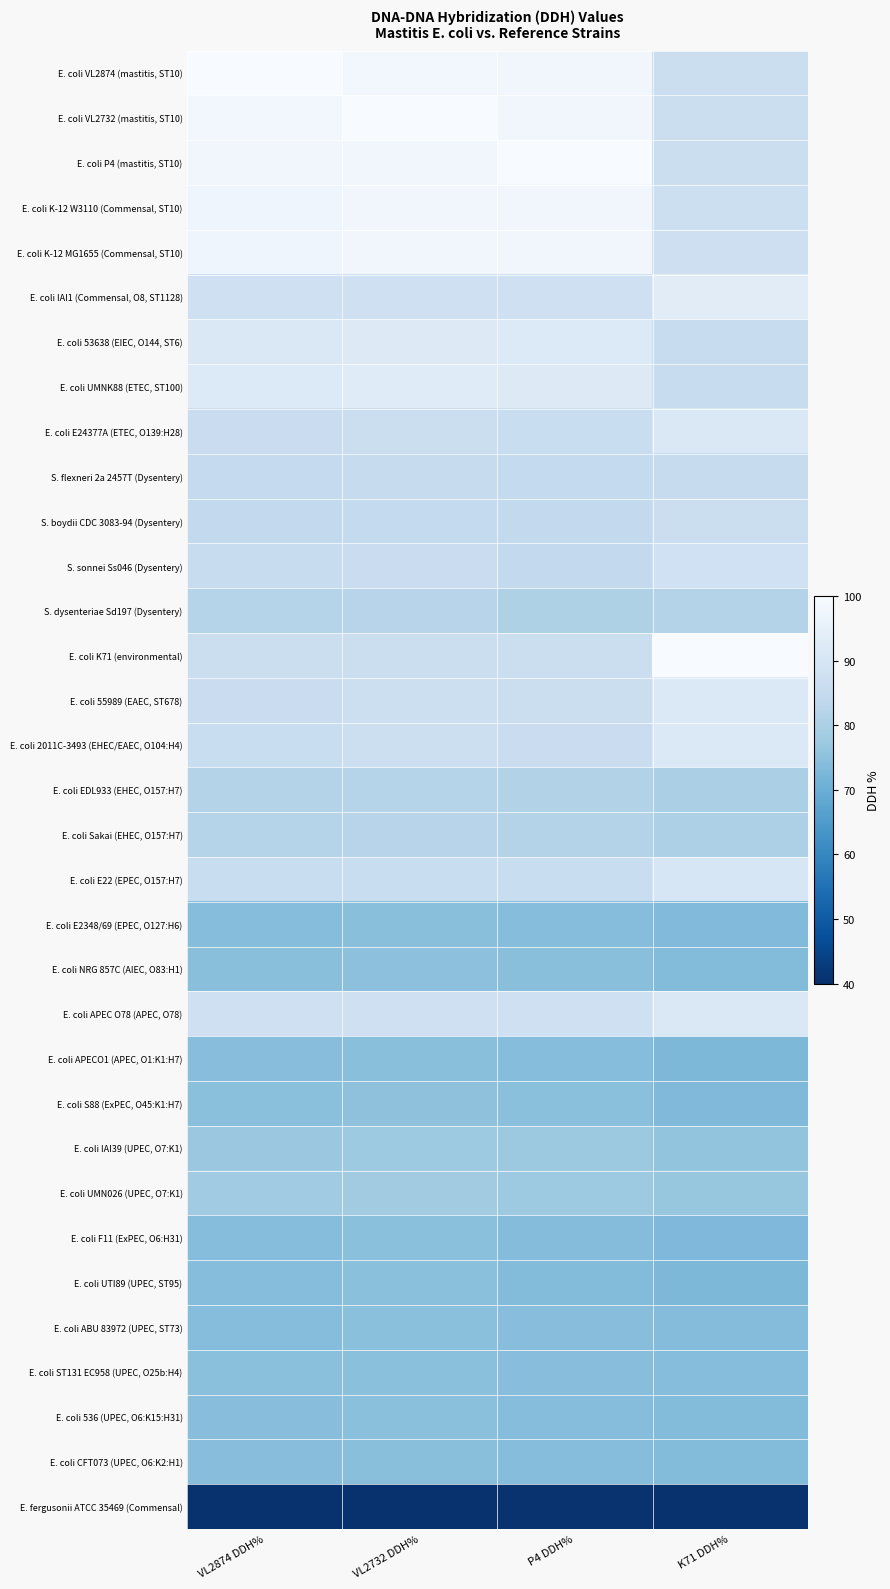

What is the total value across all series at K71 DDH%?

2684.2